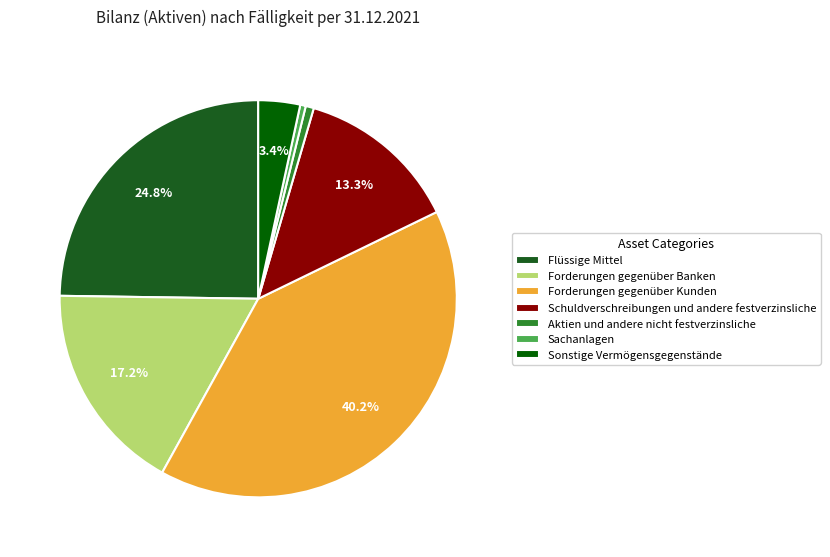

Does any single category account for the majority?

No